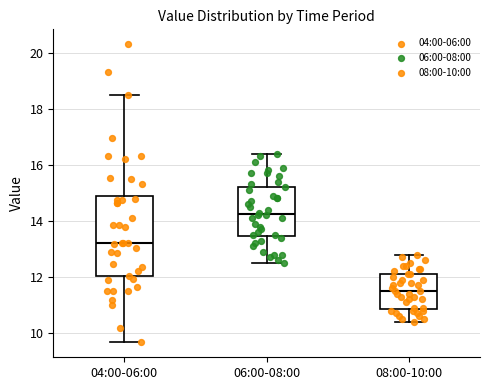

Reading left to right, read every box against the y-axis: the position of its median line, the range the box covers, and the ends of its whiskers. The values are not printed on the chart, so give them approximately, as read against the axis.

04:00-06:00: median 13.2, box 12.0 to 15.0, whiskers 9.6 to 18.6
06:00-08:00: median 14.2, box 13.4 to 15.2, whiskers 12.6 to 16.4
08:00-10:00: median 11.6, box 10.8 to 12.2, whiskers 10.4 to 12.8